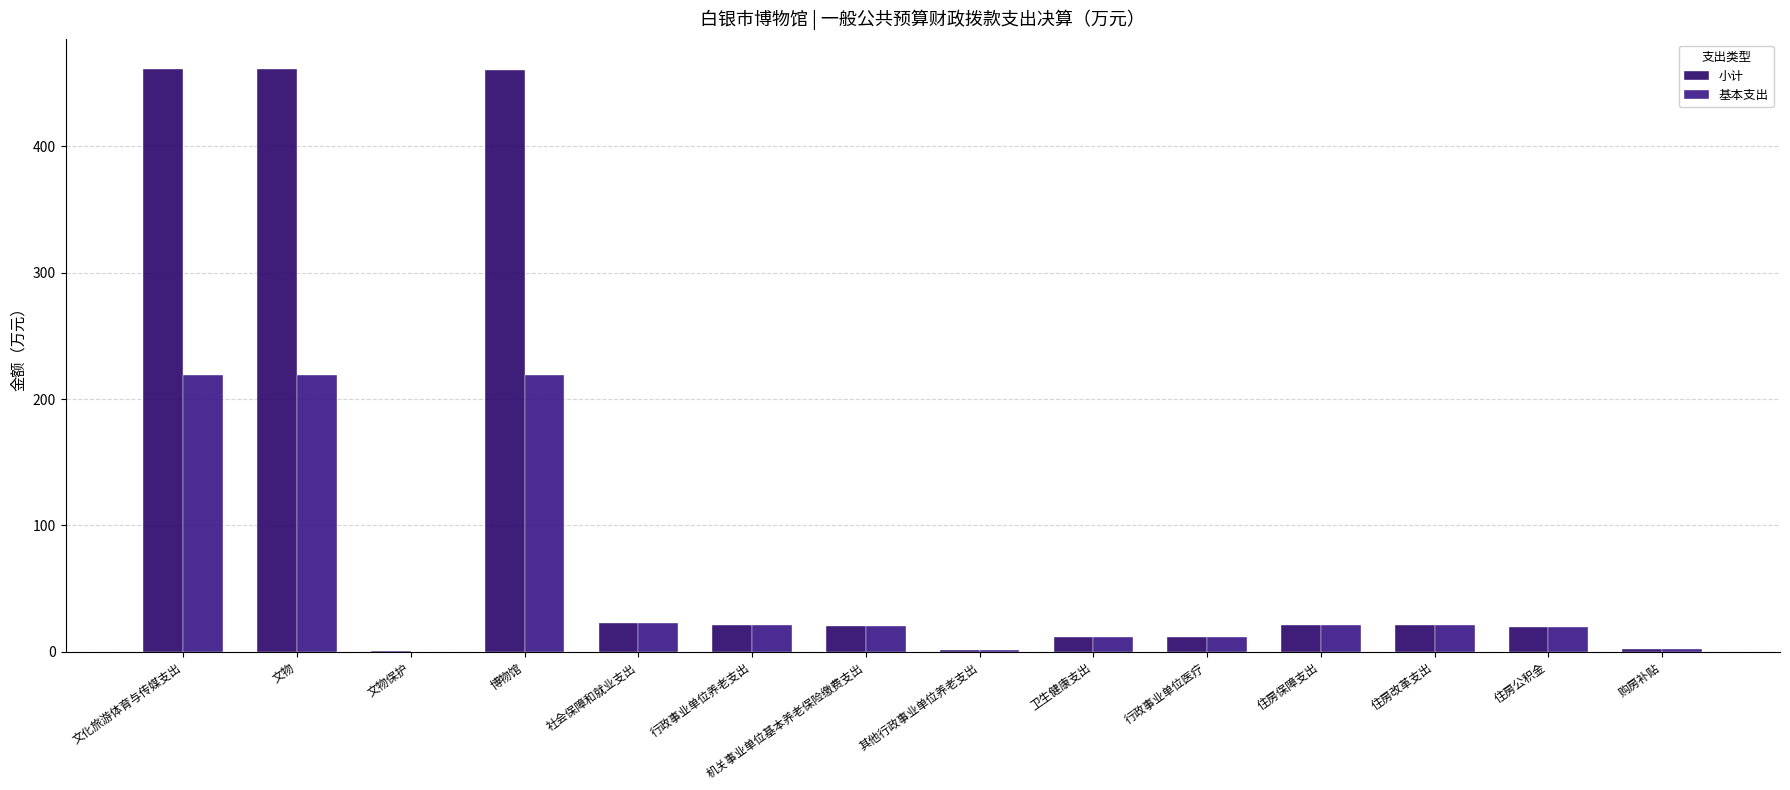

What is the value of the 小计 bar at the 5th from the left?

22.6